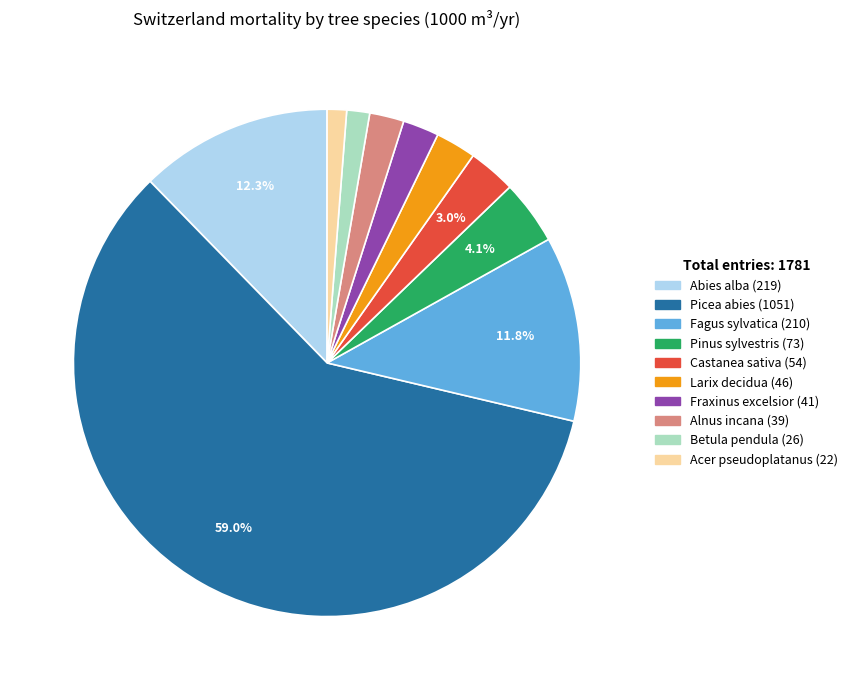

What portion of the pie excludes Picea abies?

41.0%